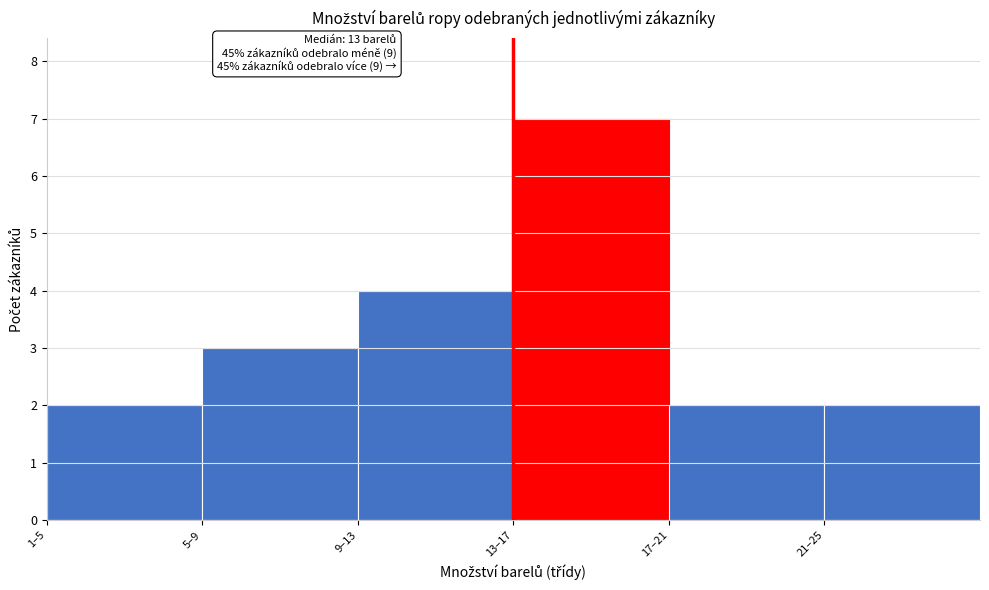

Reading left to right, transcribe all the data shown in this chart.

1–5=2	5–9=3	9–13=4	13–17=7	17–21=2	21–25=2